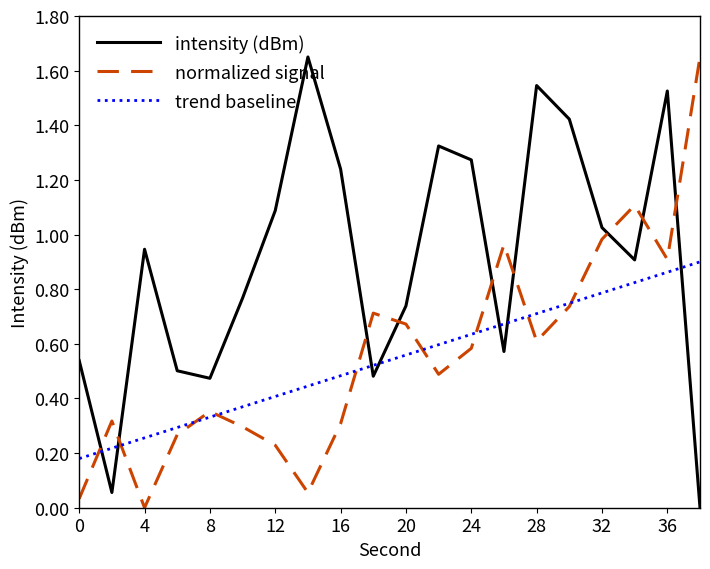

Which series has the largest total across all categories?

intensity (dBm)